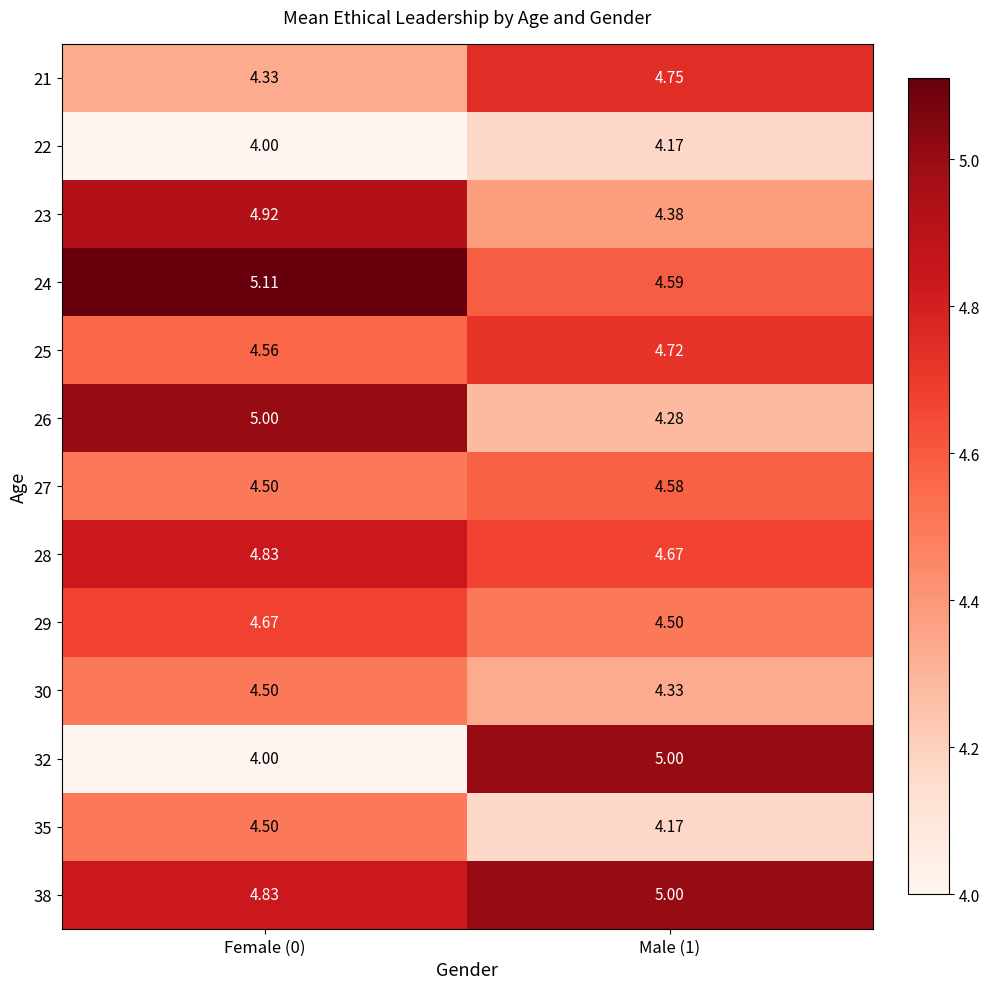

At which category does the chart reach its minimum across all series?

Female (0)